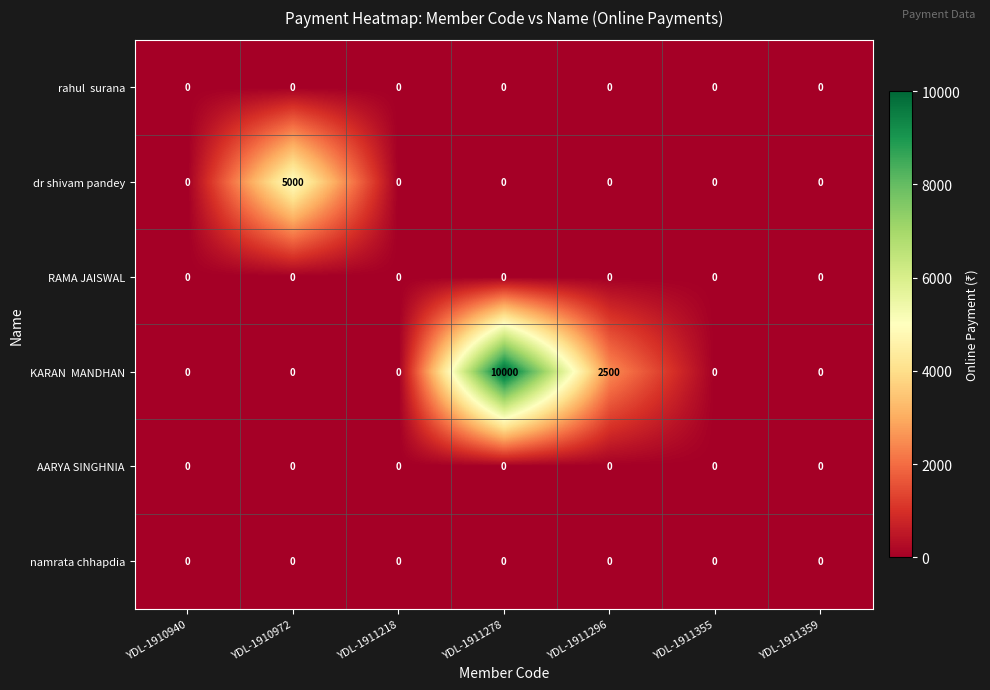

What is the difference between the highest and lowest values at YDL-1911278?

10000